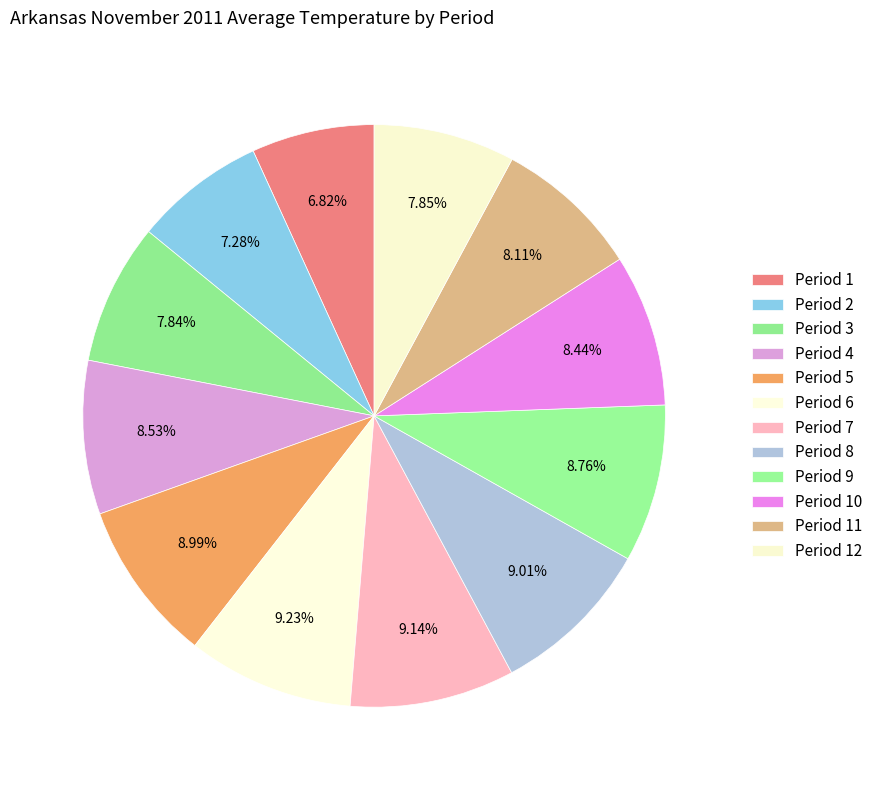

Is it true that Period 3 is 15% of the pie?

False